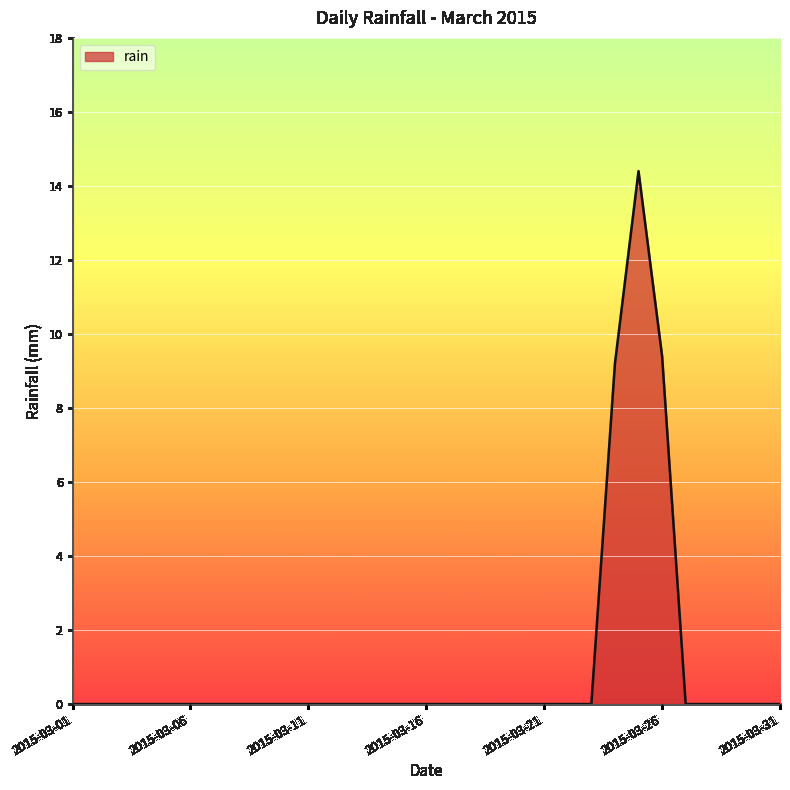

What is the greatest value displayed?

14.4